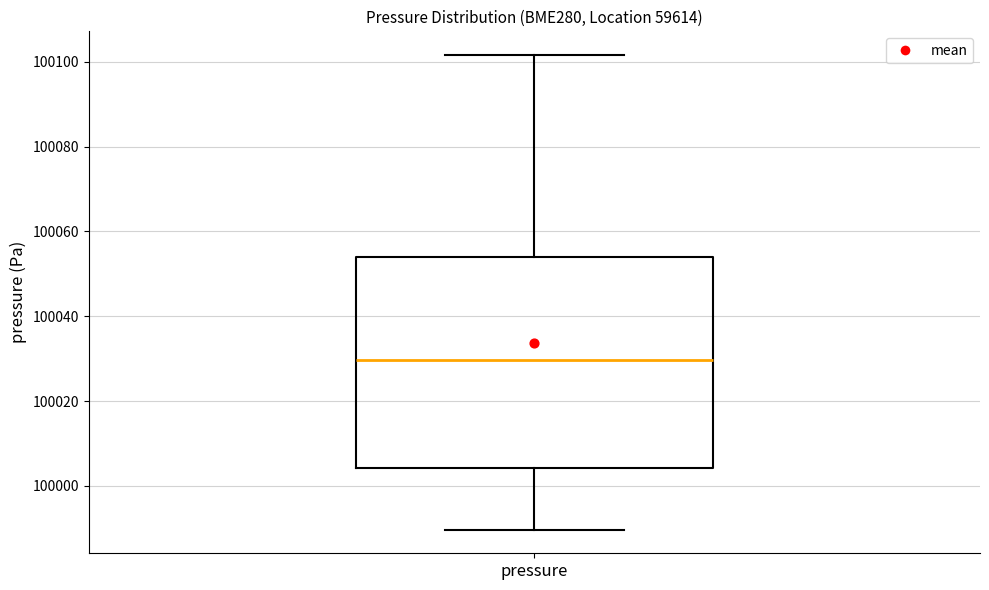

Transcribe this box plot: give where the median line is, the range the box spans, and where the two whiskers end, as read against the y-axis. The values are not printed on the chart, so give them approximately, as read against the axis.

median 100030, box 100004 to 100054, whiskers 99990 to 100102